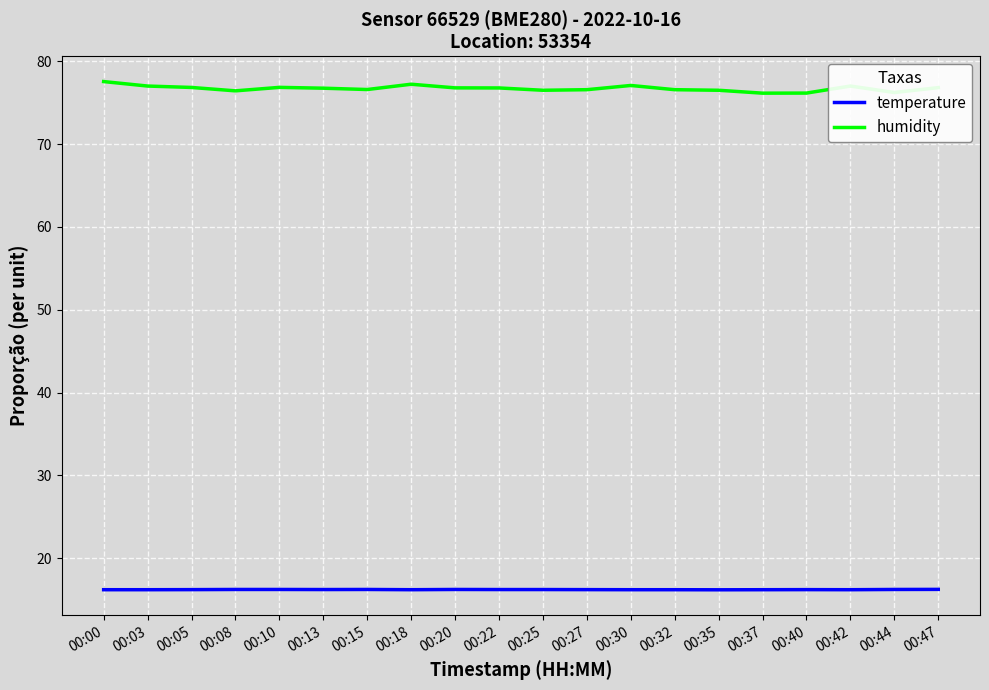

Rank the series at 00:42 from highest to lowest value.

humidity, temperature